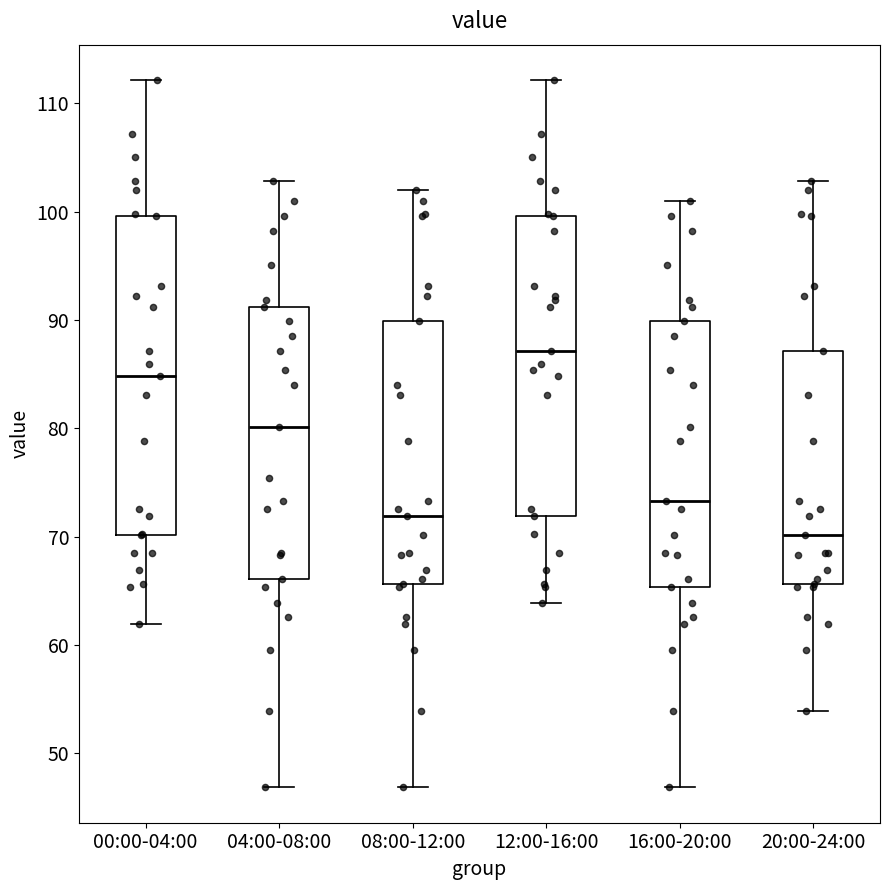

Comparing the boxes themselves (not the whiskers), which one is the tallest?

00:00-04:00